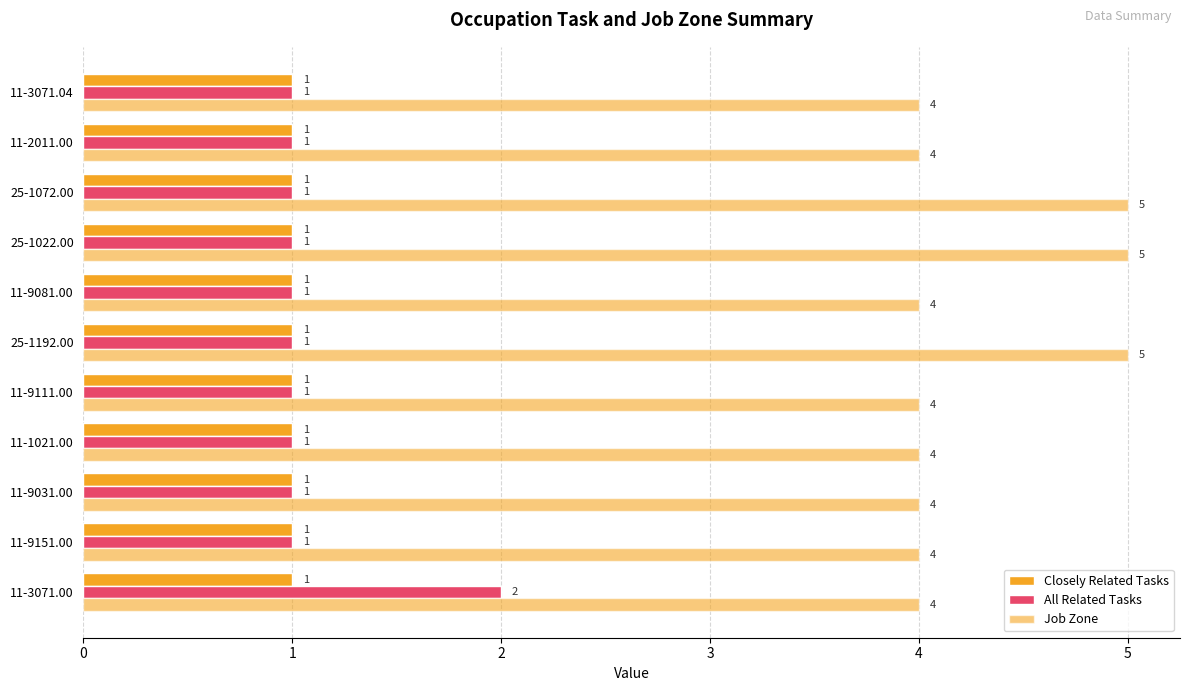

Rank the categories by Job Zone value from highest to lowest.

5, 7, 8, 0, 1, 2, 3, 4, 6, 9, 10